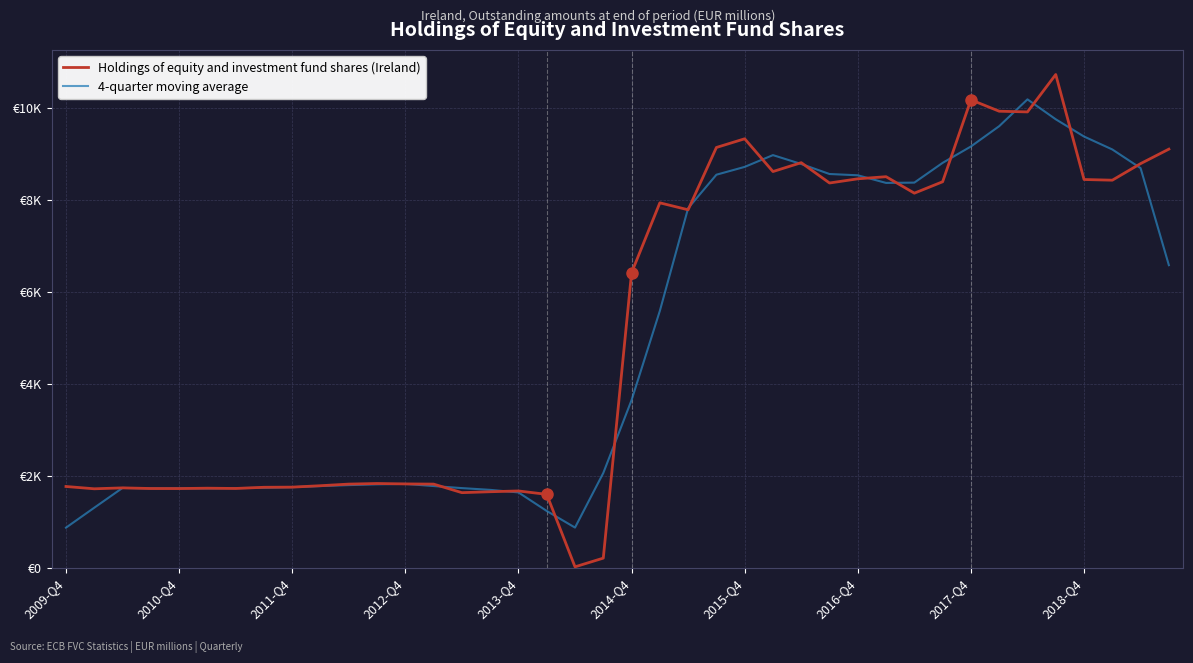

Does the chart display data point markers on the line(s)?

No